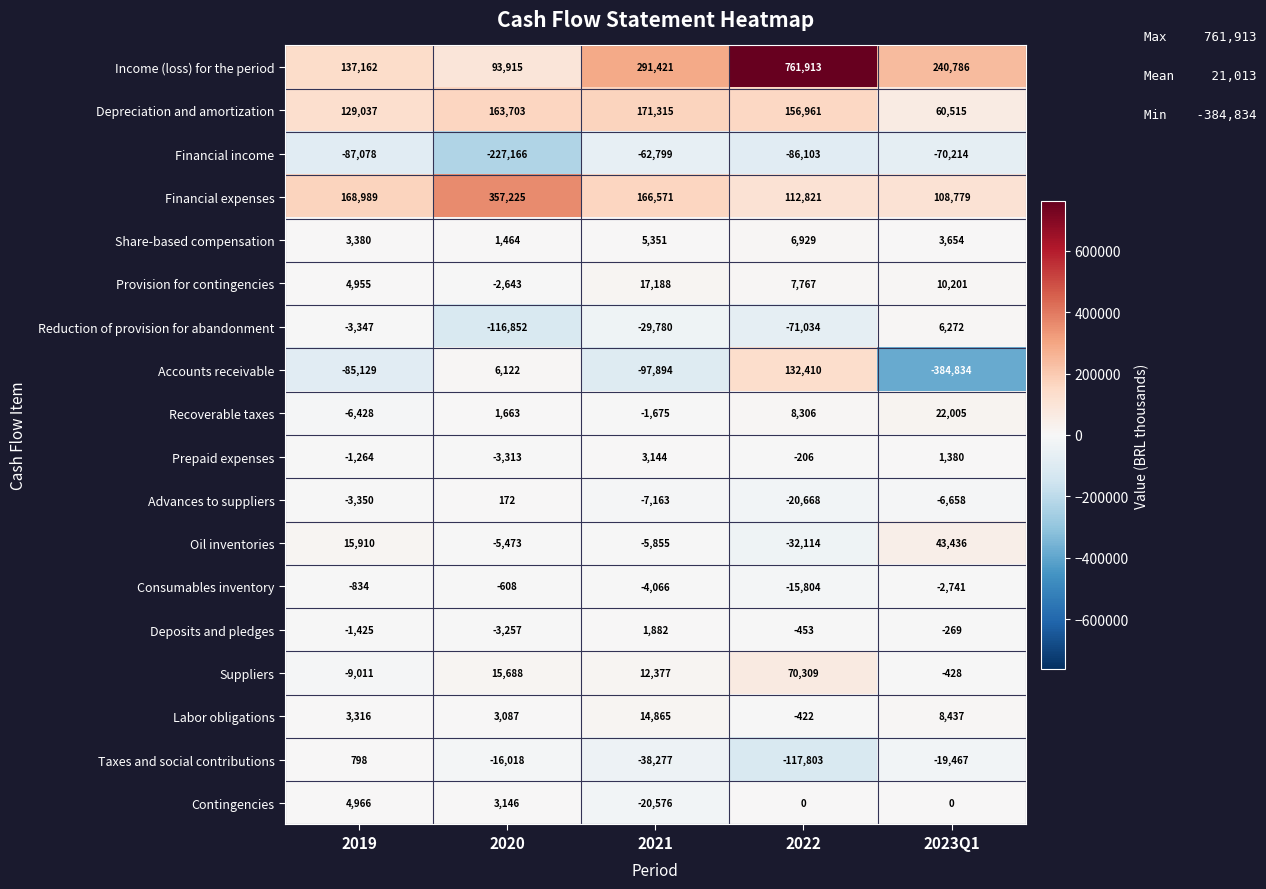

List the series in order of their peak value, lowest first.

Financial income, Consumables inventory, Advances to suppliers, Taxes and social contributions, Deposits and pledges, Prepaid expenses, Contingencies, Reduction of provision for abandonment, Share-based compensation, Labor obligations, Provision for contingencies, Recoverable taxes, Oil inventories, Suppliers, Accounts receivable, Depreciation and amortization, Financial expenses, Income (loss) for the period